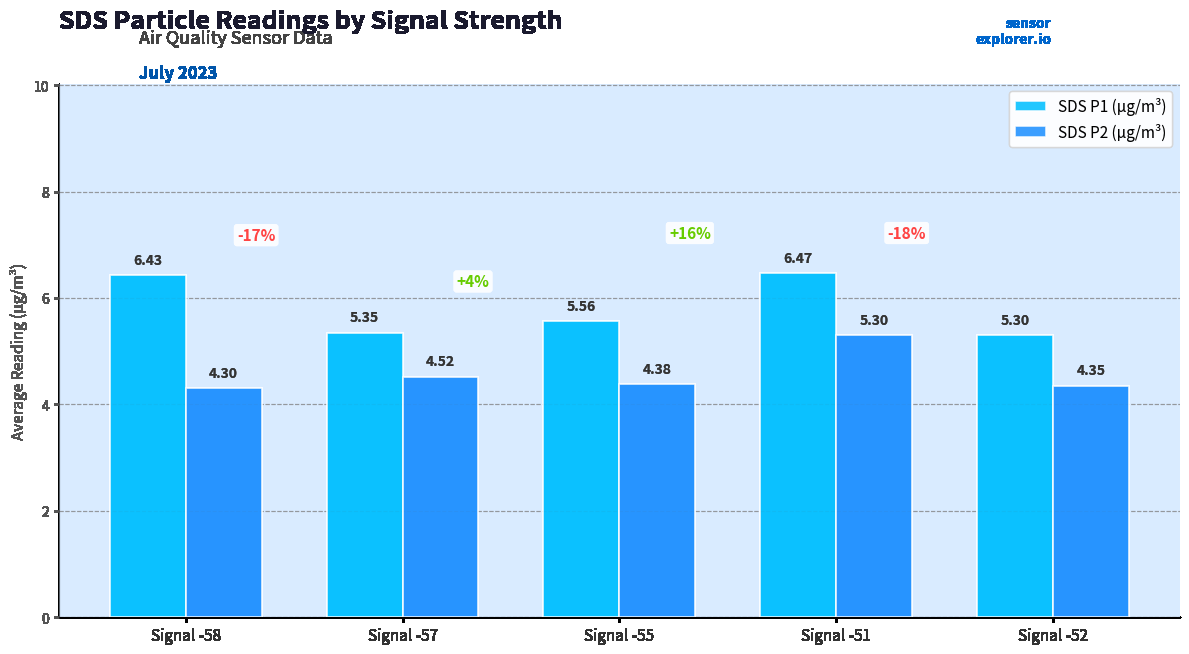

Are the bars horizontal?

No